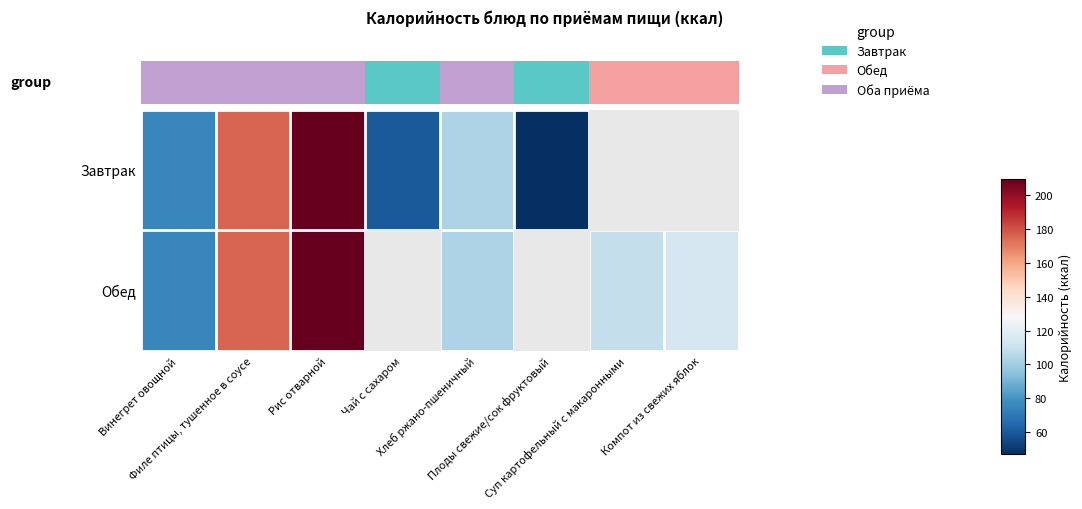

At which category is the sum across all series the highest?

Рис отварной